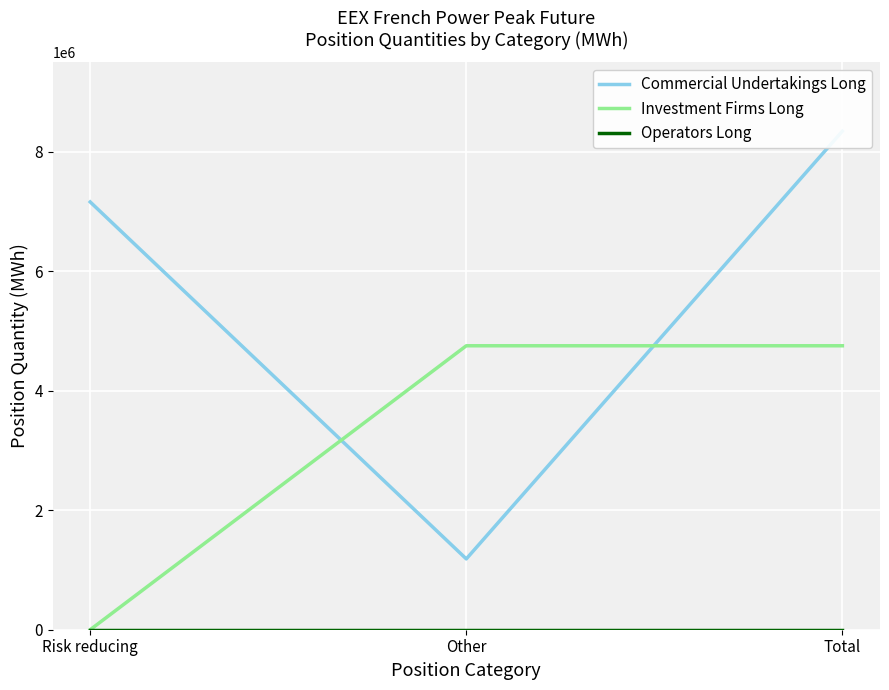

What value does the Commercial Undertakings Long series have at Other, to the nearest 100?

1185600